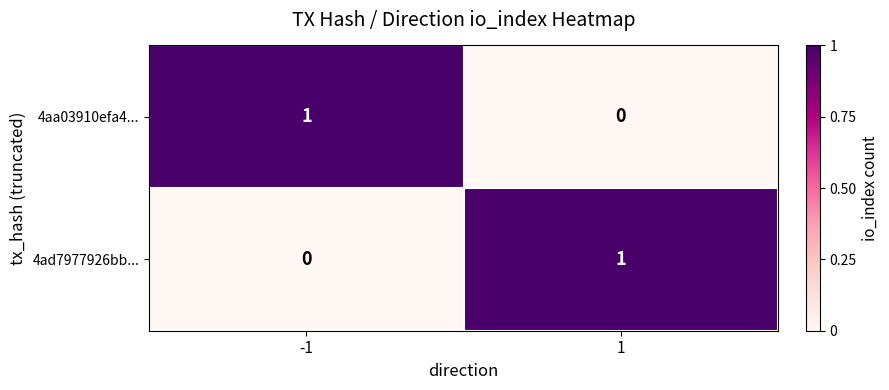

Rank the categories by 4ad7977926bb... value from highest to lowest.

1, -1